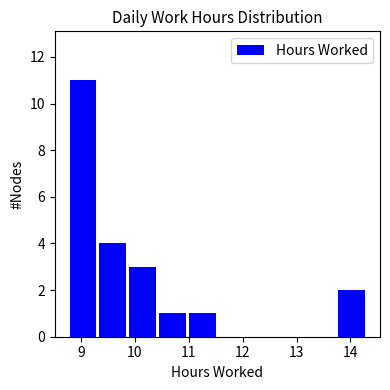

Reading left to right, transcribe this chart: for each bar, give the range it covers on the x-axis and its height. Neither the bar edges nor the heights are printed on the chart, so give them approximately, as read against the axes.

8.8 to 9.3: 11
9.3 to 9.9: 4
9.9 to 10.5: 3
10.5 to 11.0: 1
11.0 to 11.6: 1
11.6 to 12.1: 0
12.1 to 12.7: 0
12.7 to 13.2: 0
13.2 to 13.8: 0
13.8 to 14.3: 2